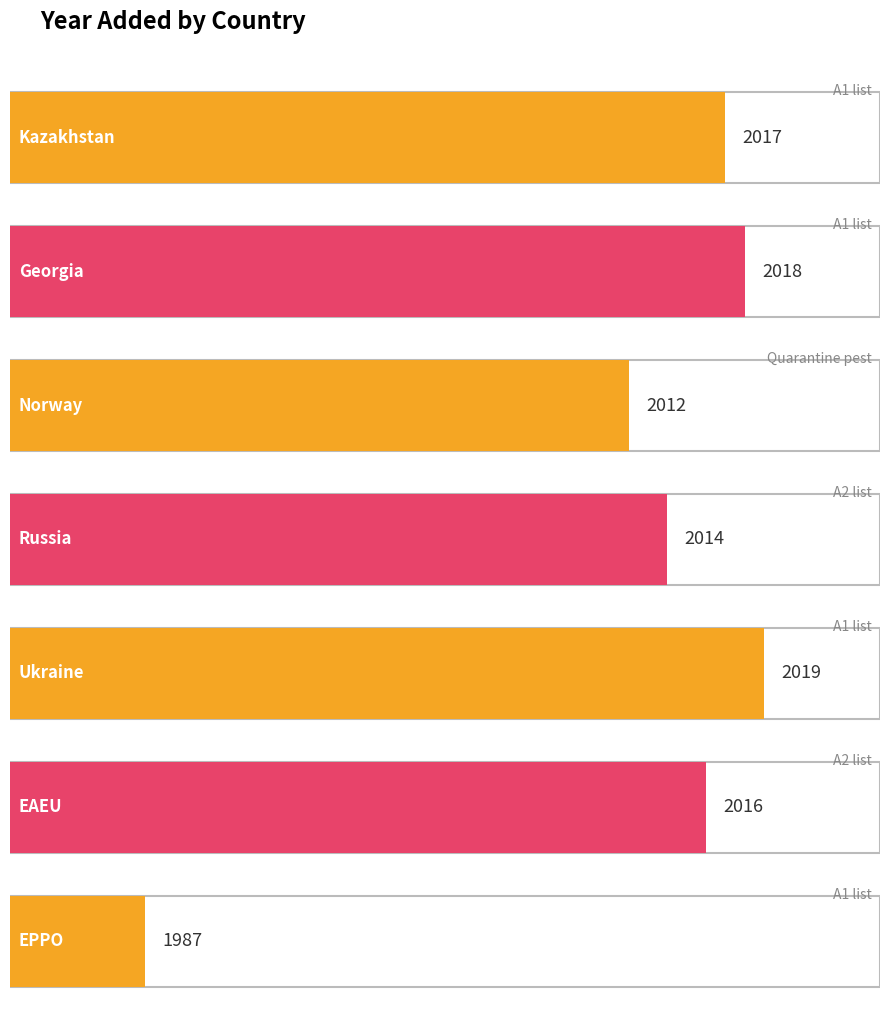

List the labels in order of value, smallest first.

EPPO, Norway, Russia, EAEU, Kazakhstan, Georgia, Ukraine